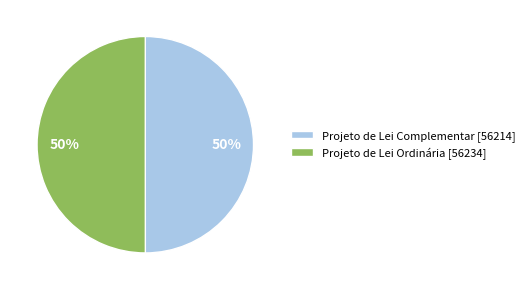

Is it true that Projeto de Lei Ordinária is 50% of the pie?

True